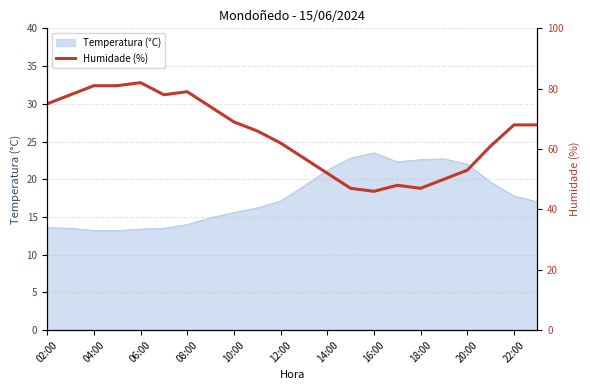

What is the lowest value of the Temperatura (°C) series?

13.2